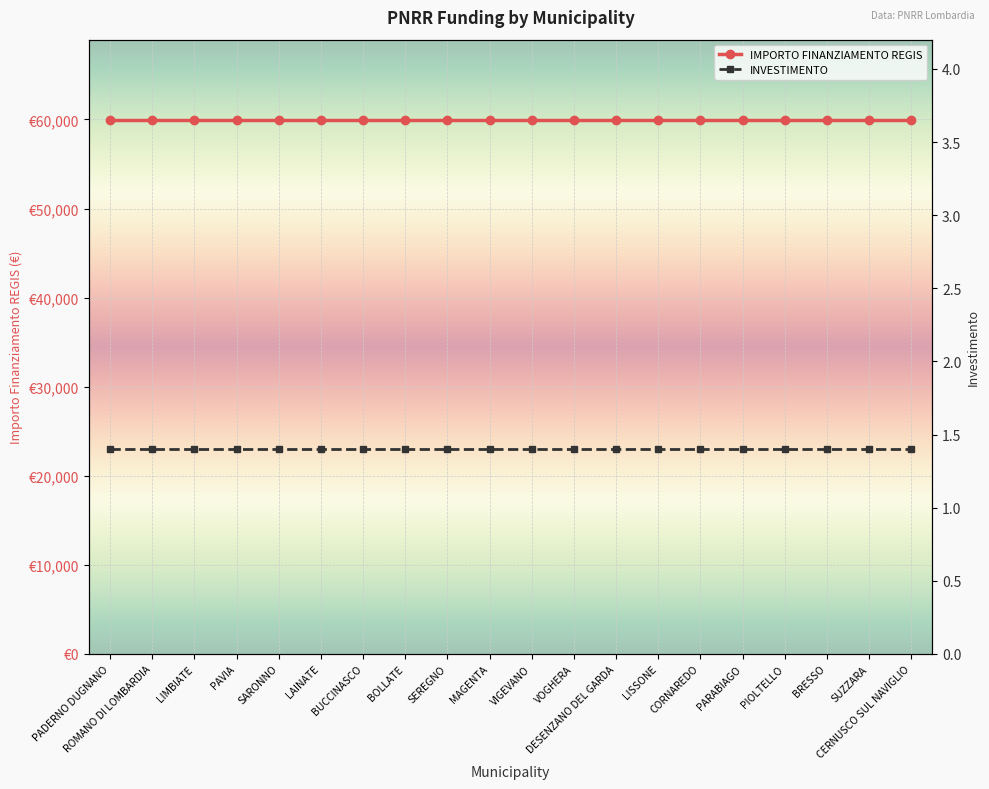

Is it true that INVESTIMENTO equals 1.4 at LIMBIATE?

True